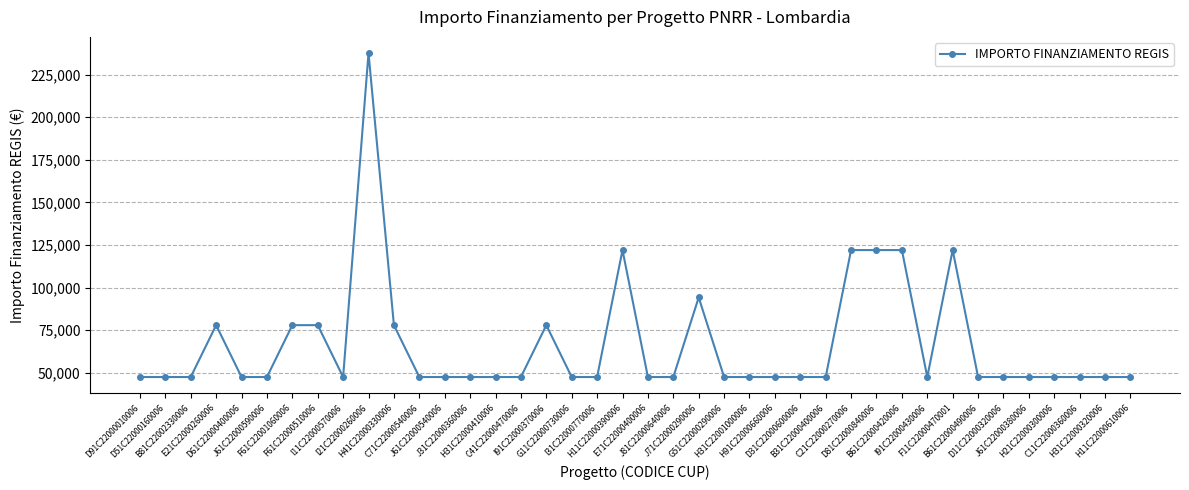

Is this an area chart (filled region under the line)?

No